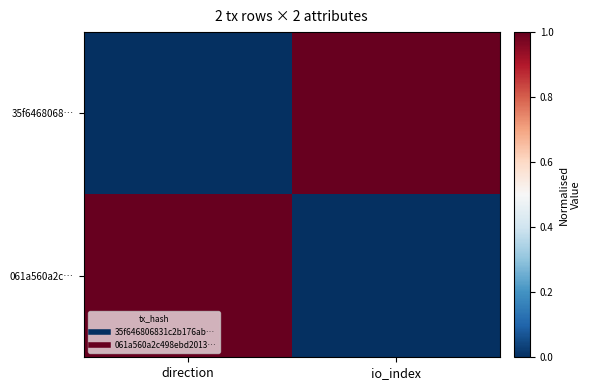

Which series has the widest spread of values?

35f6468068…